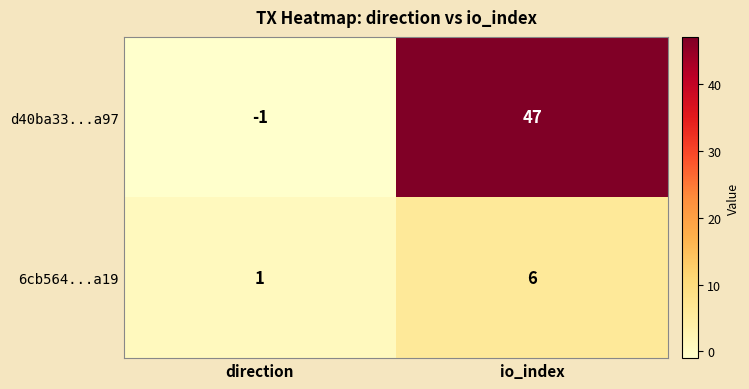

What is the sum of the d40ba33...a97 values at io_index and direction?

46